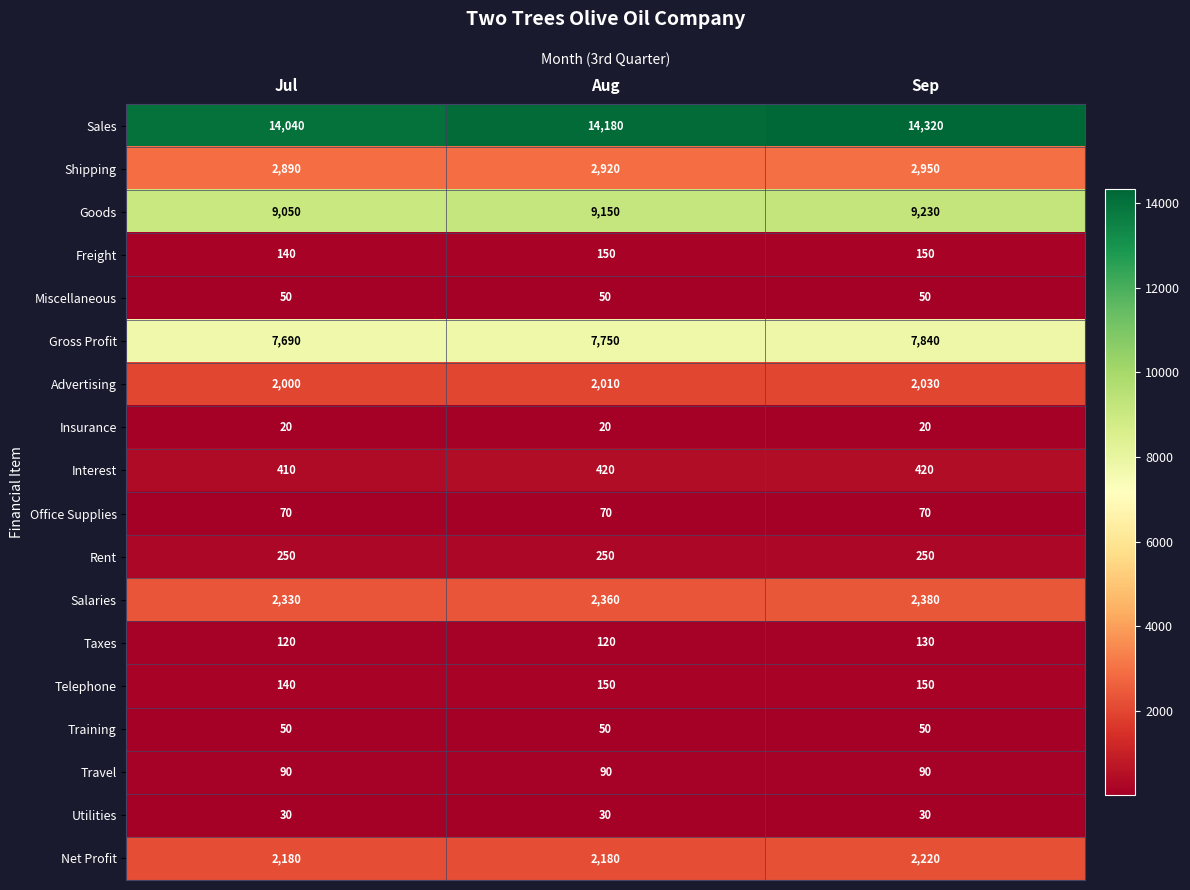

What is the sum of all Goods values?

27430